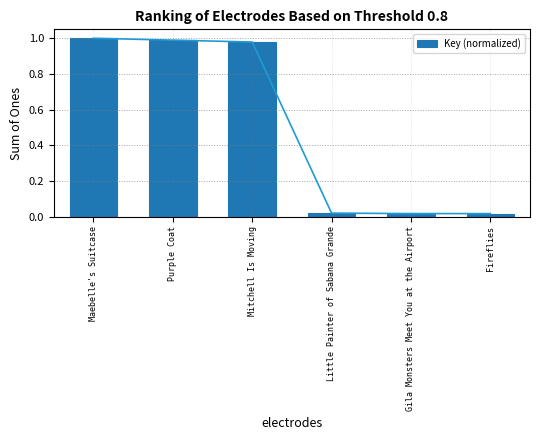

Between Purple Coat and Little Painter of Sabana Grande, which is larger?

Purple Coat